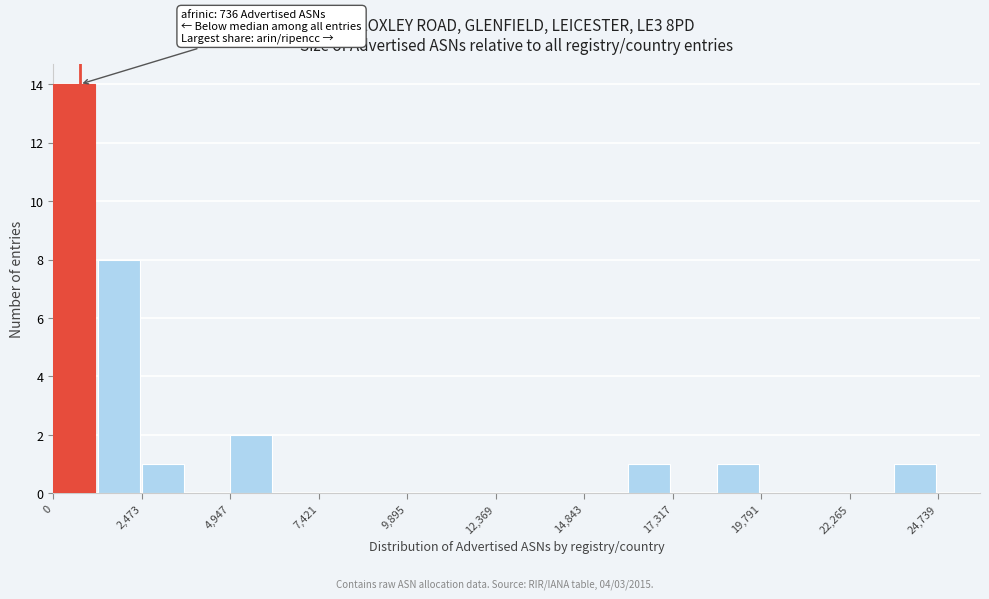

Read against the x-axis, roughly where is the centre of the tallest bar?

500